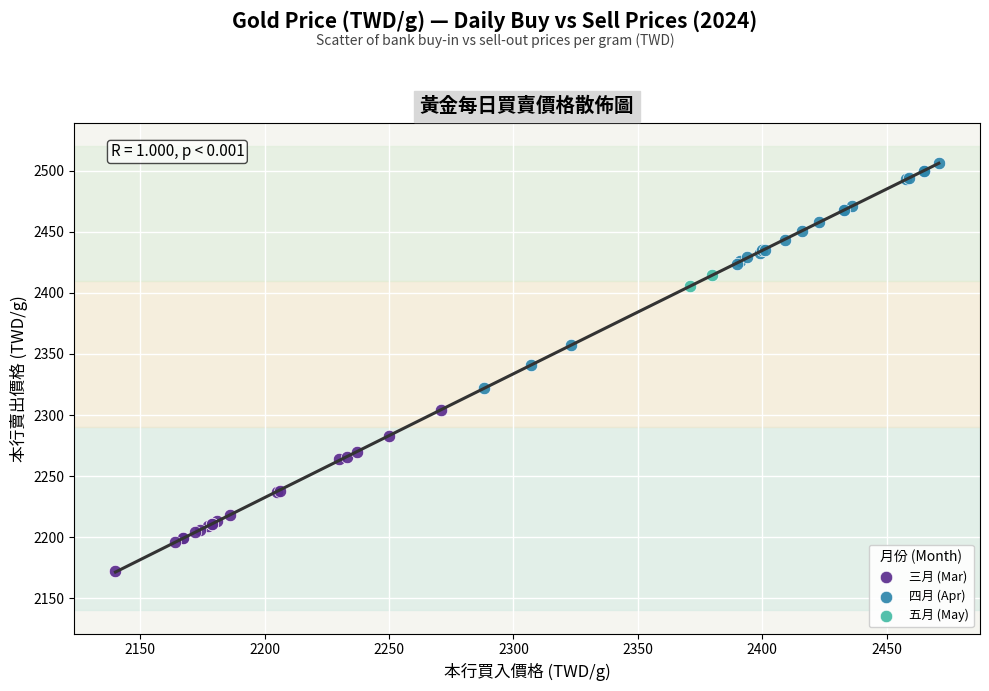

What are all the series names shown in the legend?

三月 (Mar), 四月 (Apr), 五月 (May)